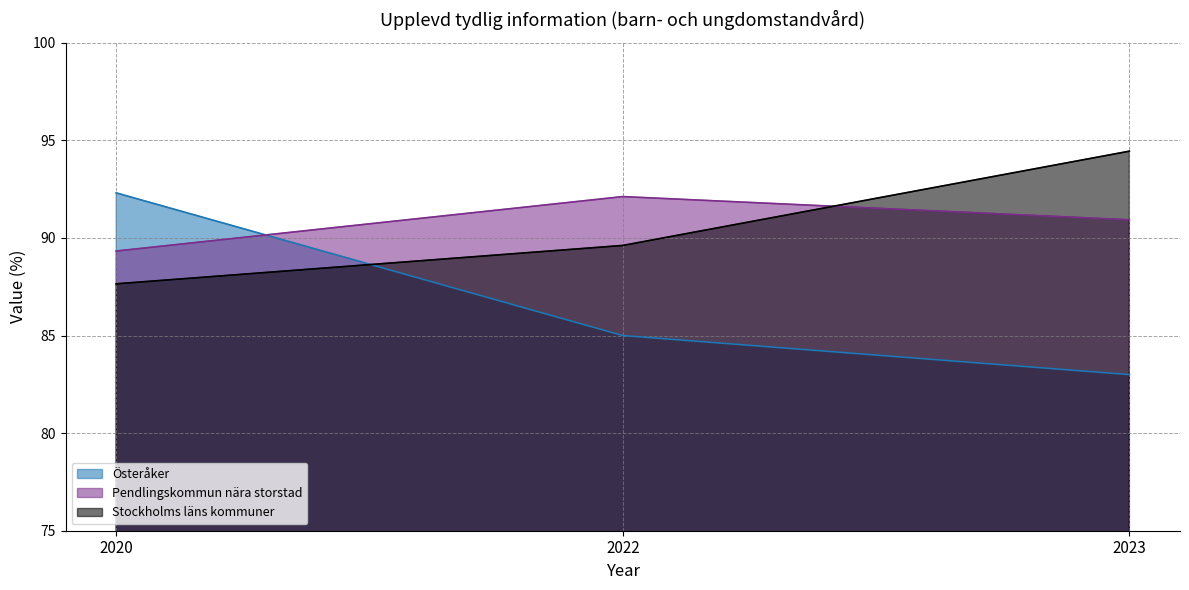

Which series has the largest total across all categories?

Pendlingskommun nära storstad